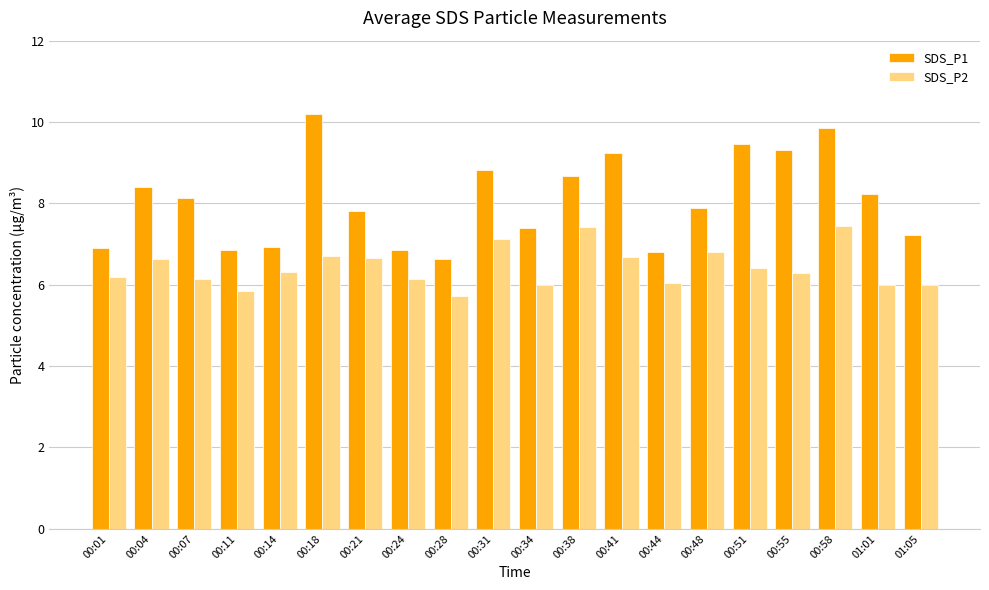

What value does the SDS_P1 series have at 00:38?

8.7